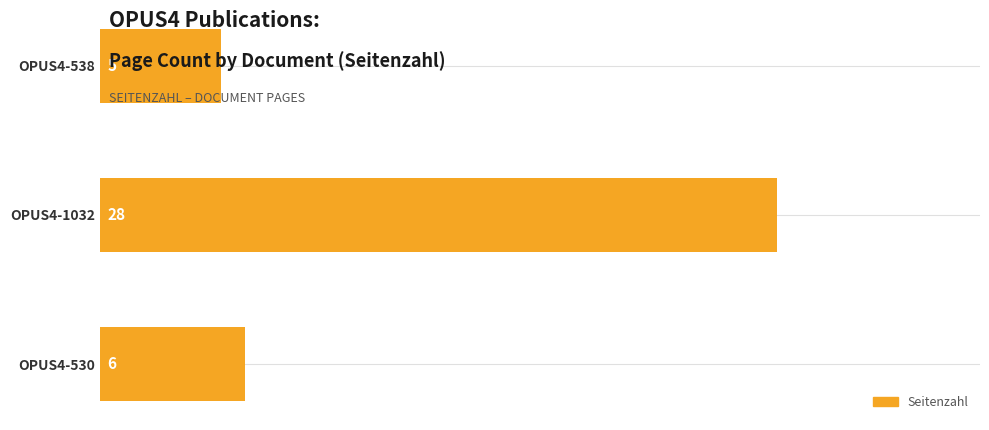

How many data points are less than 6?

1